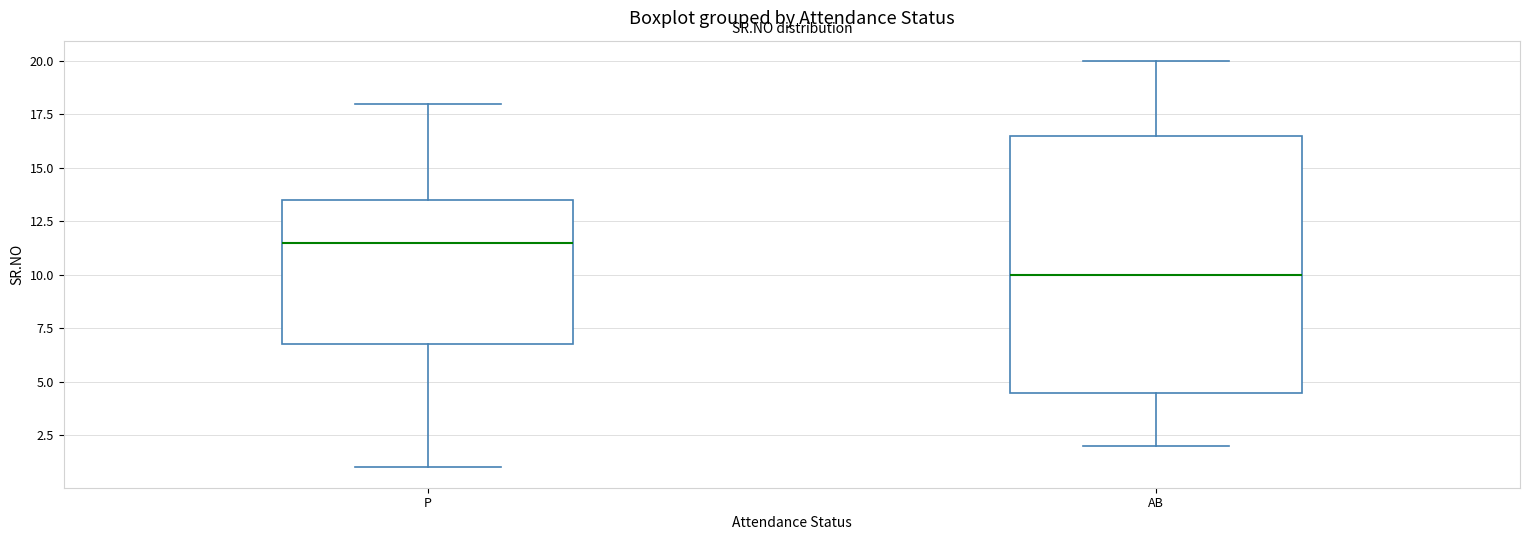

Where is the lower edge of the box for P on the y-axis? The values are not printed on the chart, so give them approximately, as read against the axis.

7.0